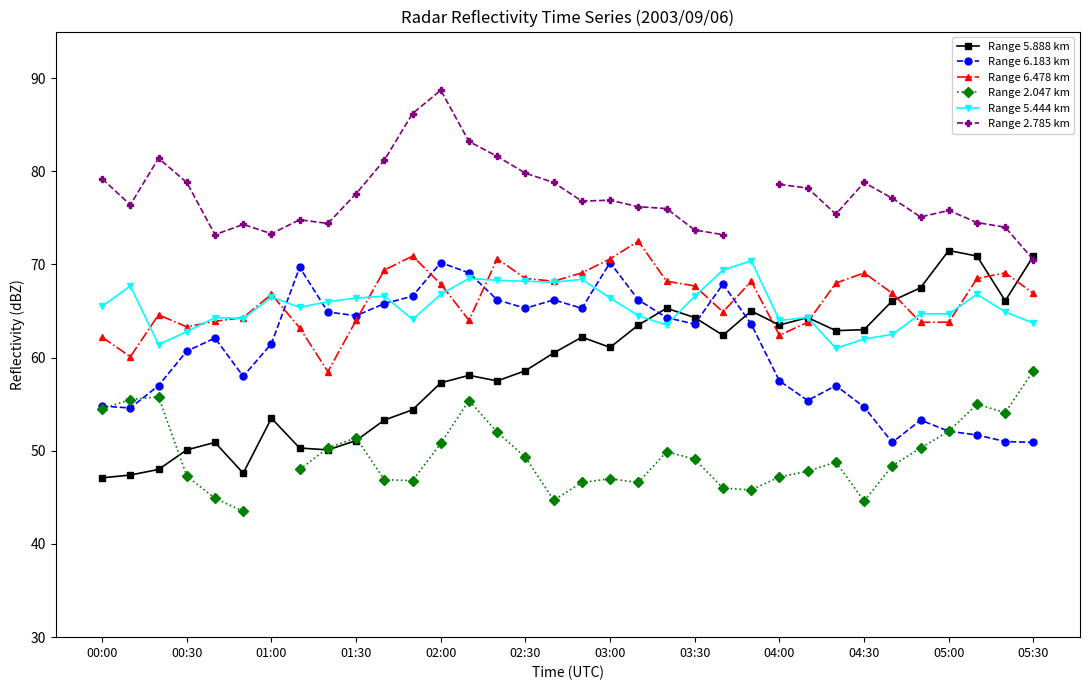

What is the maximum value for Range 6.183 km?

70.2